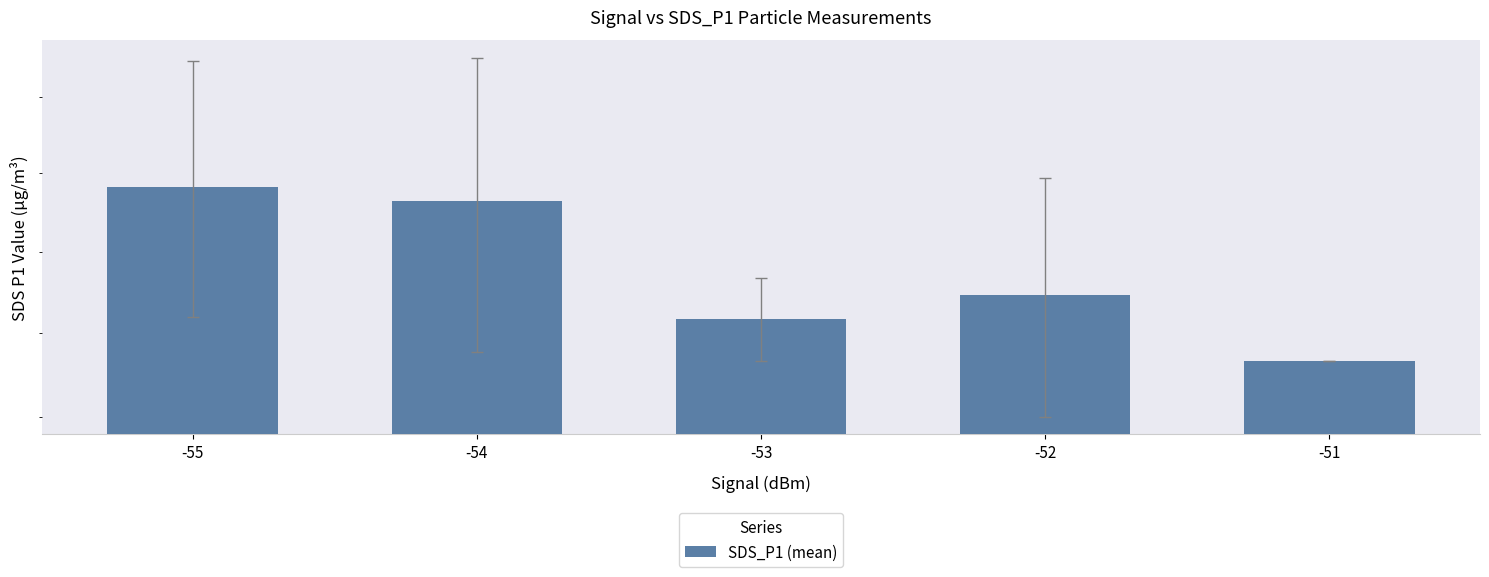

Which category has the lowest value across all series?

-51